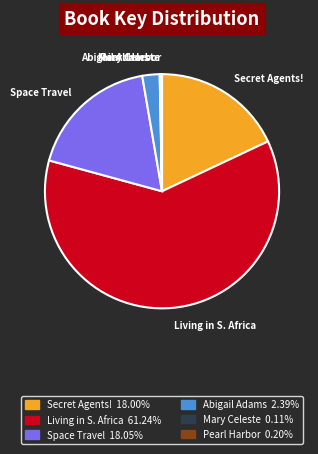

Do Living in S. Africa and Space Travel together represent more than half of the pie?

Yes